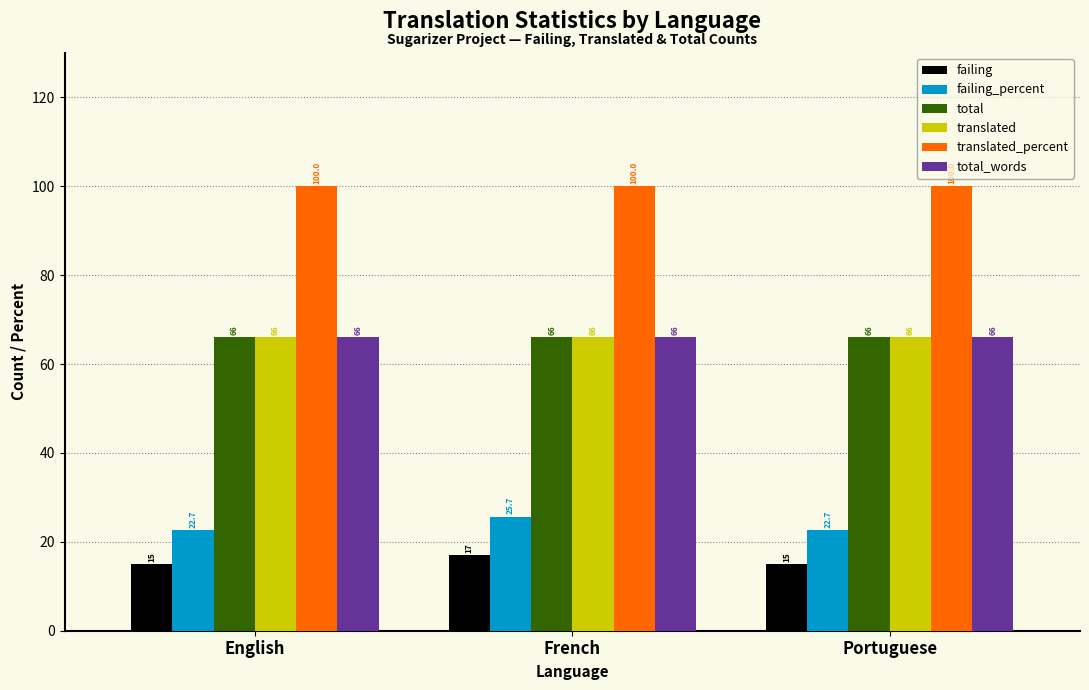

Reading left to right, transcribe all the data shown in this chart.

failing: 15.0	17.0	15.0
failing_percent: 22.7	25.7	22.7
total: 66.0	66.0	66.0
translated: 66.0	66.0	66.0
translated_percent: 100.0	100.0	100.0
total_words: 66.0	66.0	66.0